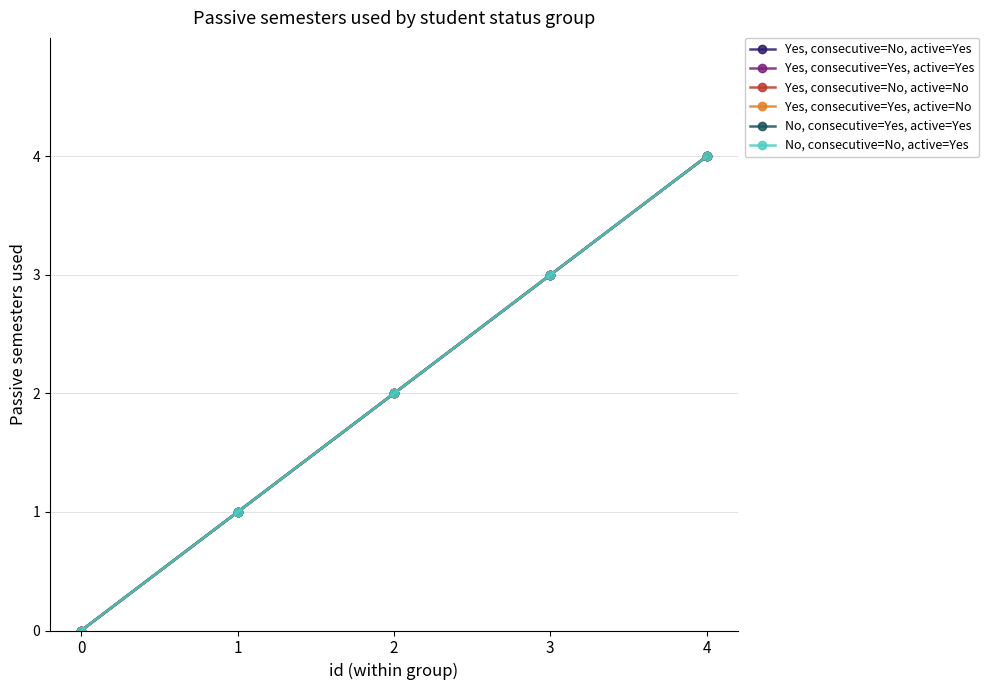

Reading left to right, transcribe all the data shown in this chart.

Yes, consecutive=No, active=Yes: 0	1	2	3	4
Yes, consecutive=Yes, active=Yes: 0	1	2	3	4
Yes, consecutive=No, active=No: 0	1	2	3	4
Yes, consecutive=Yes, active=No: 0	1	2	3	4
No, consecutive=Yes, active=Yes: 0	1	2	3	4
No, consecutive=No, active=Yes: 0	1	2	3	4